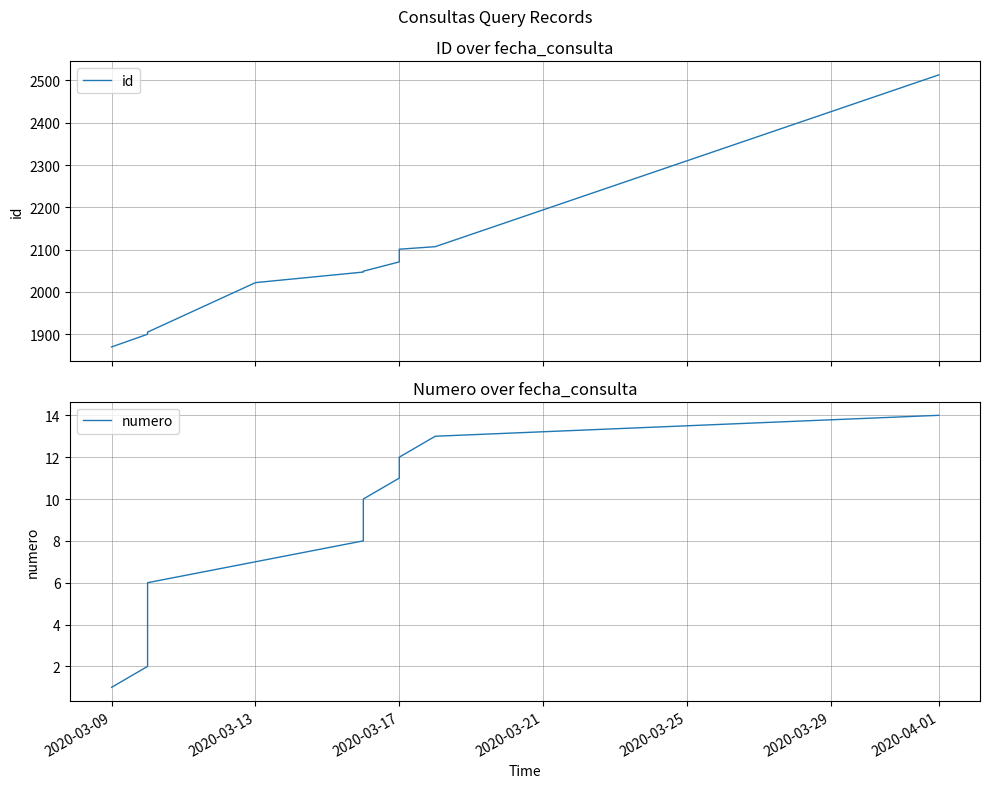

Which series changed the most between 2020-03-13 and 2020-03-21?

id